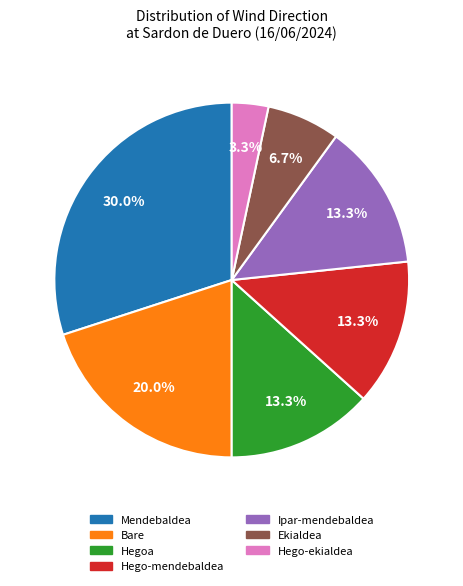

What is the largest slice in the pie chart?

Mendebaldea